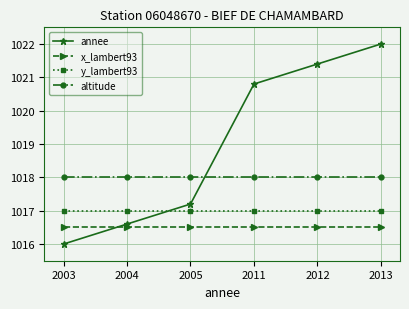

How many distinct data groups are displayed?

4